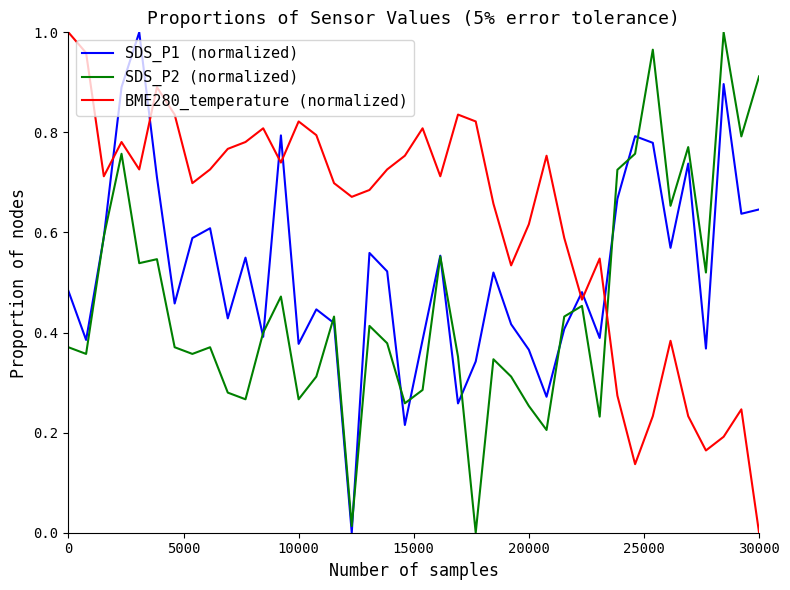

List the series in order of their overall mean, lowest first.

SDS_P2 (normalized), SDS_P1 (normalized), BME280_temperature (normalized)